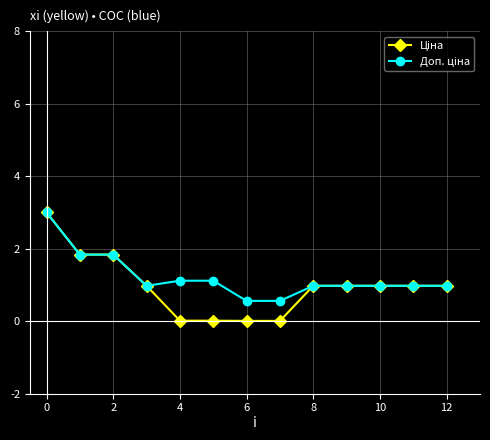

What is the greatest value displayed?

3.0